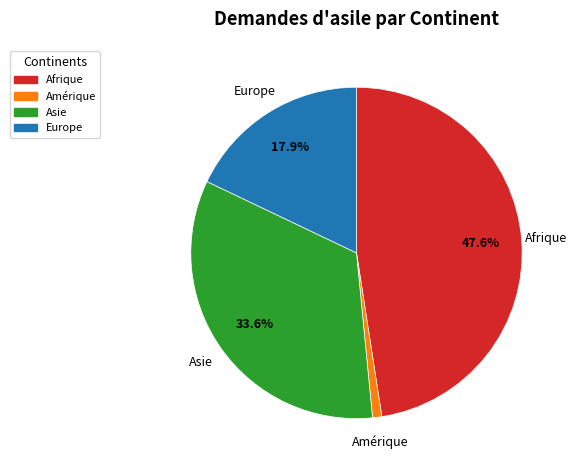

How much of the chart is everything except Europe?

82.1%